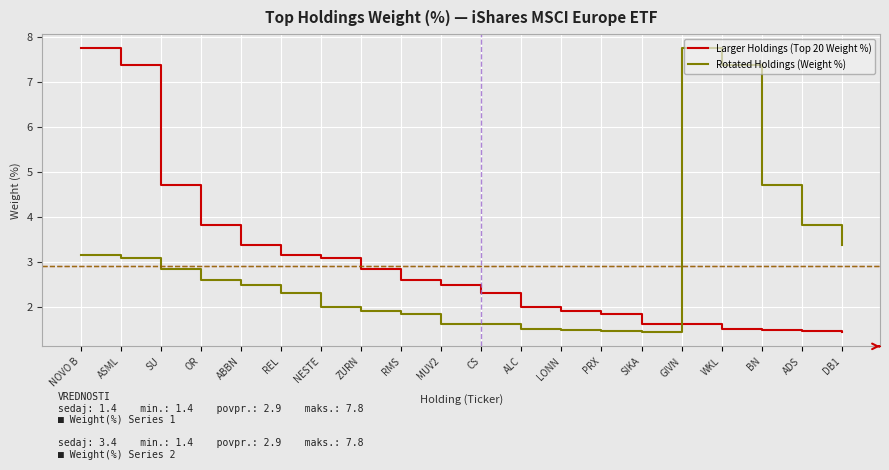

What position from the right is SIKA?

6